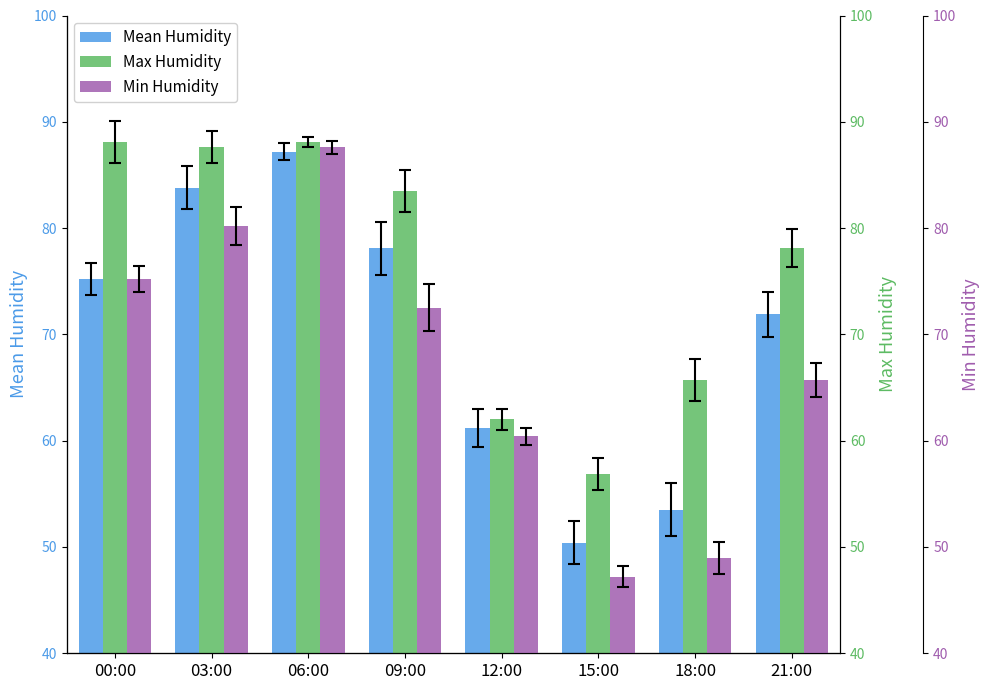

How many bars are there in each group?

3